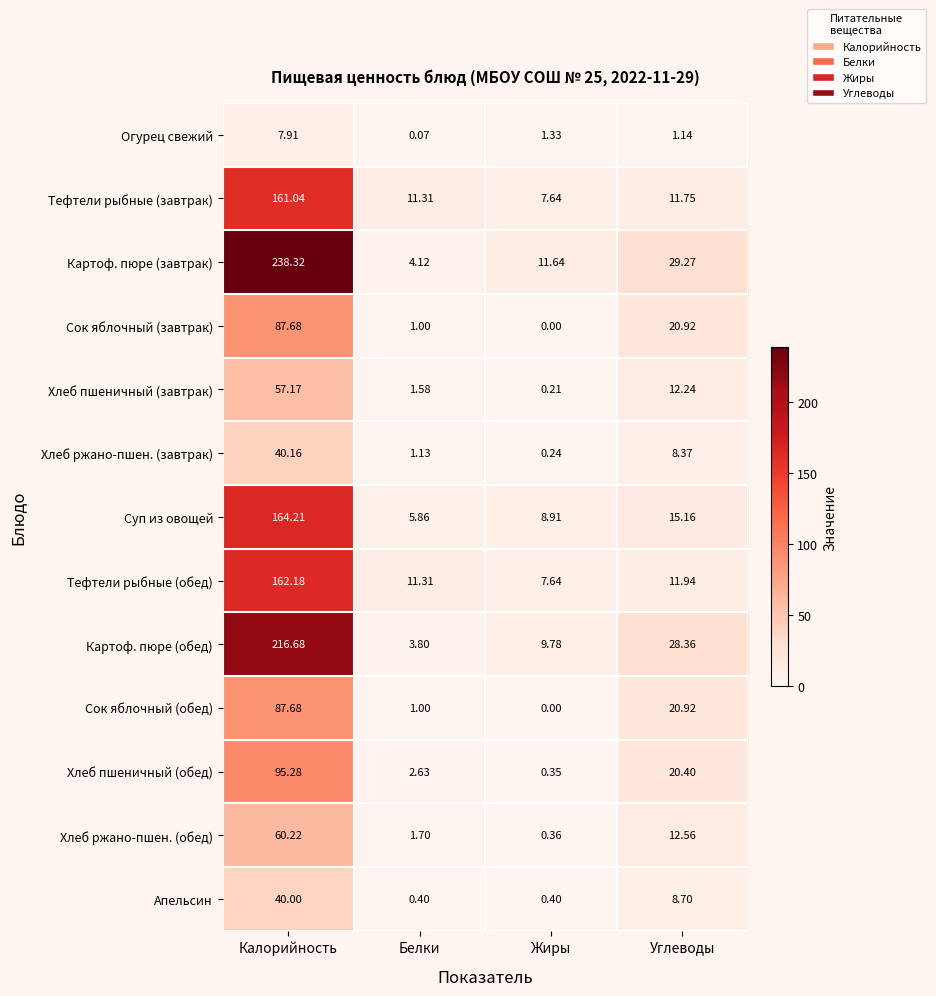

At which label does Хлеб ржано-пшен. (завтрак) reach its peak?

Калорийность